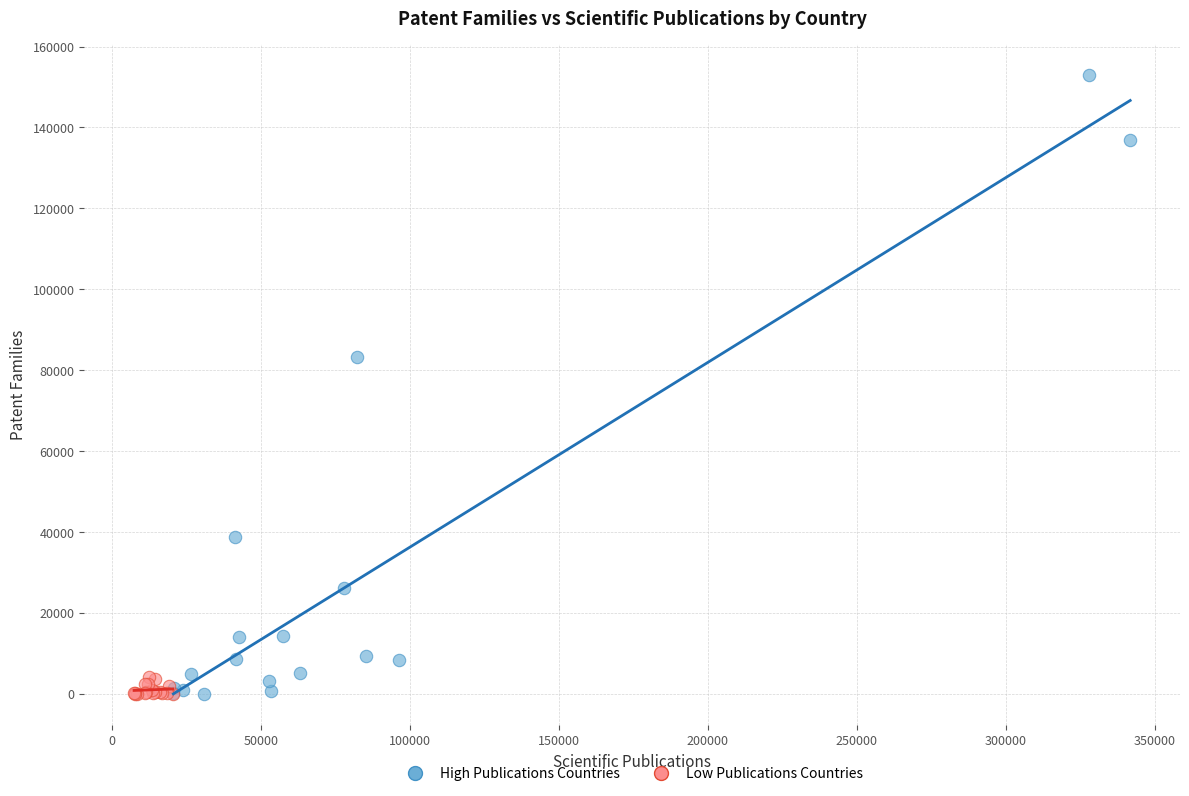

Which series has the widest spread of Y values?

High Publications Countries